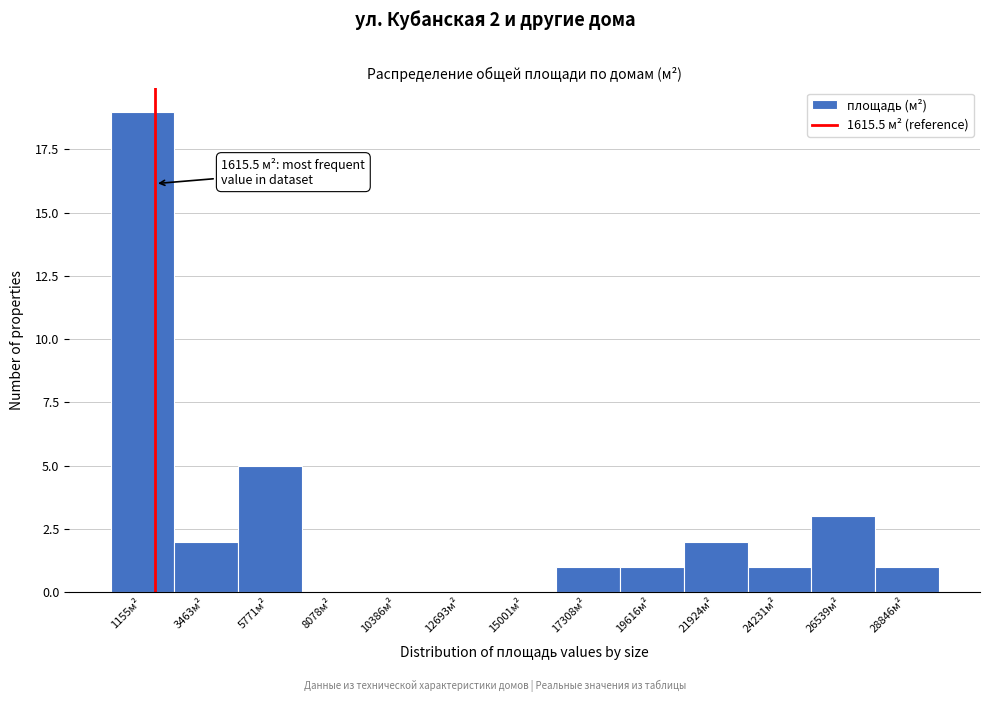

Which range on the x-axis has the tallest bar?

0 to 2500